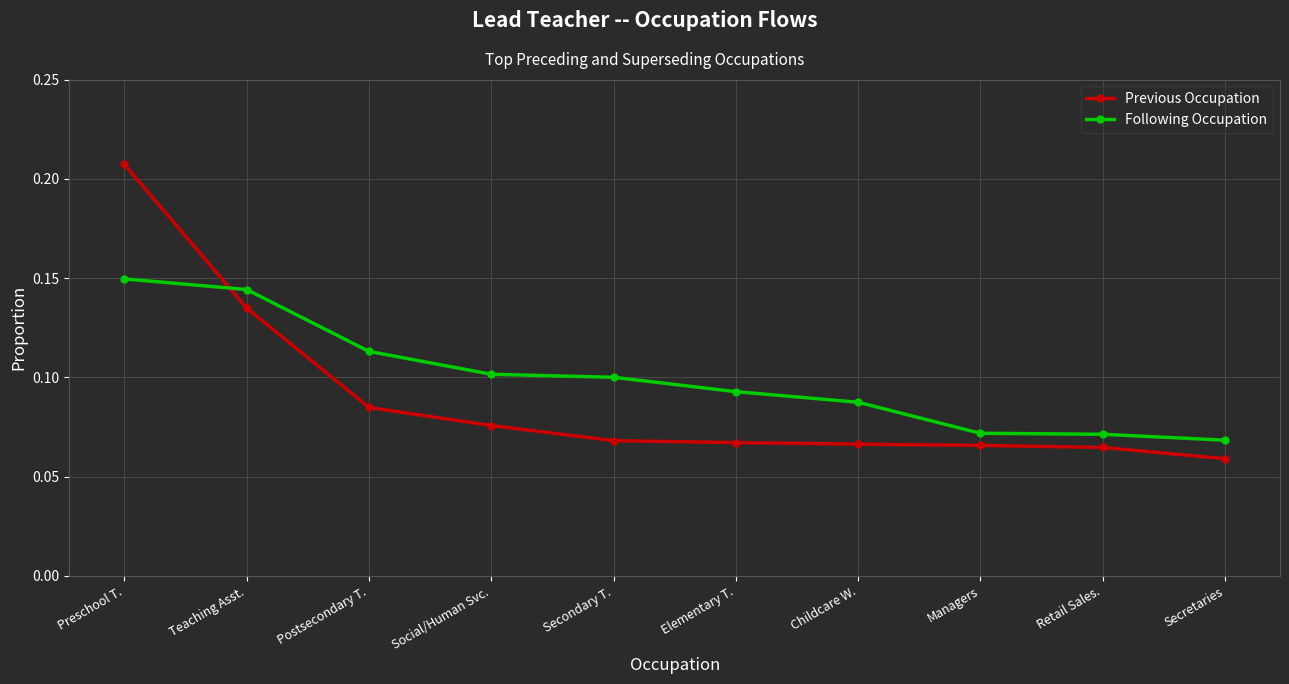

What is the sum of all Previous Occupation values?

0.9